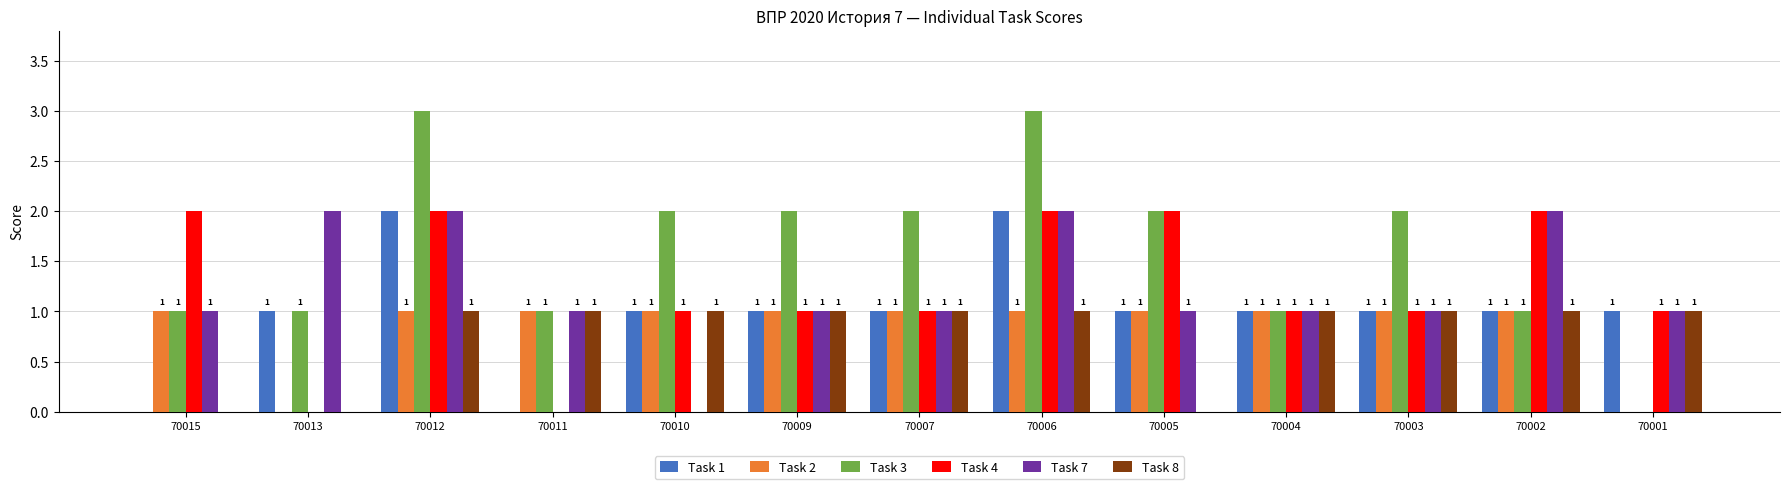

What is the total value across all series at 70011?

4